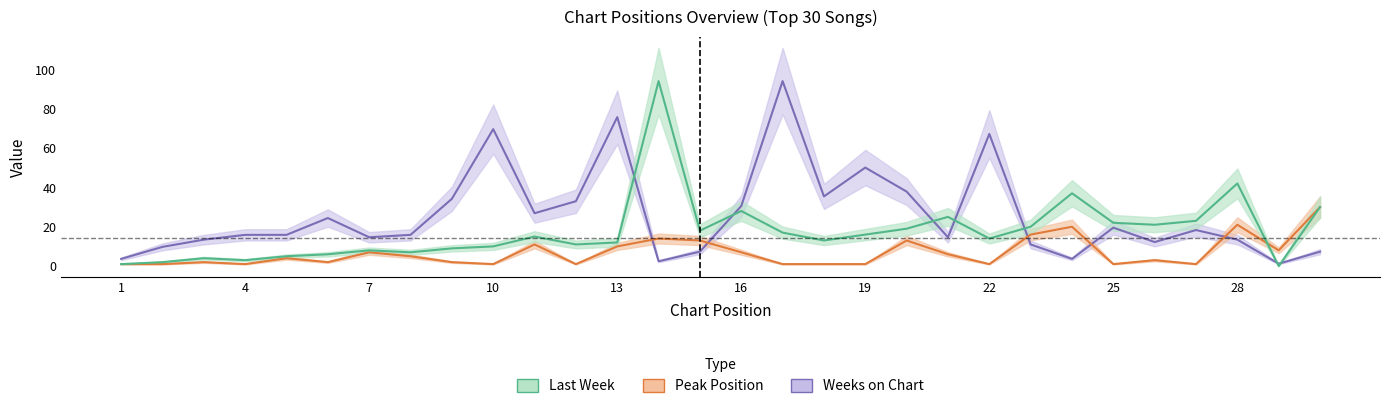

Between 10 and 20, which series saw the biggest shift?

Weeks on Chart